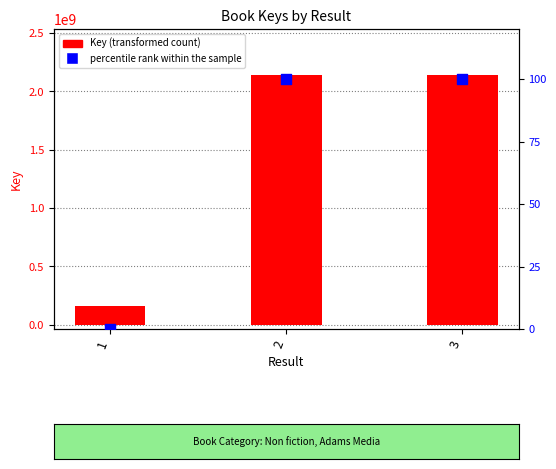

Which series has the largest Y range (max minus min)?

Key (transformed count)